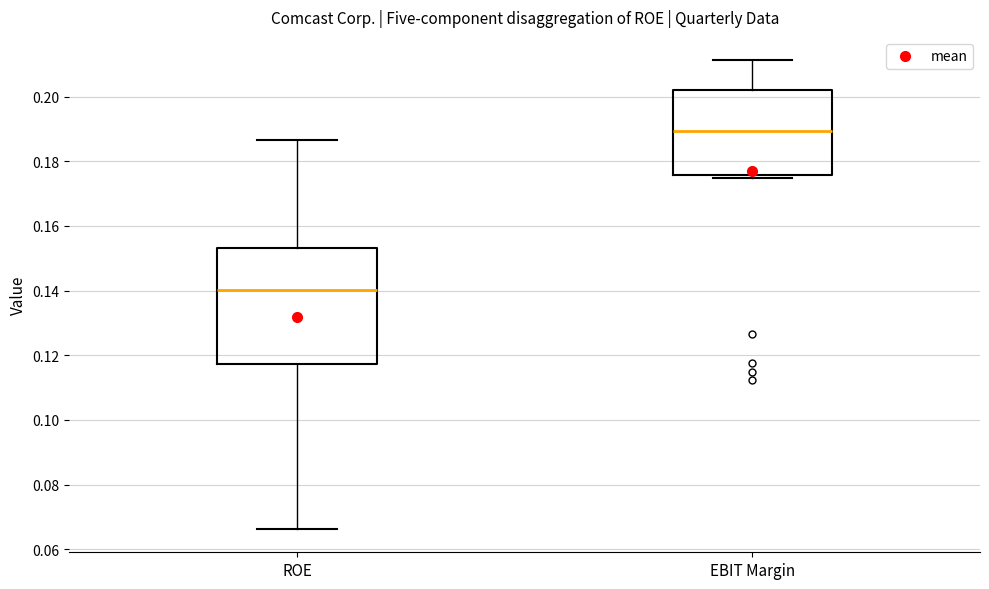

Which box has the lowest median line?

ROE